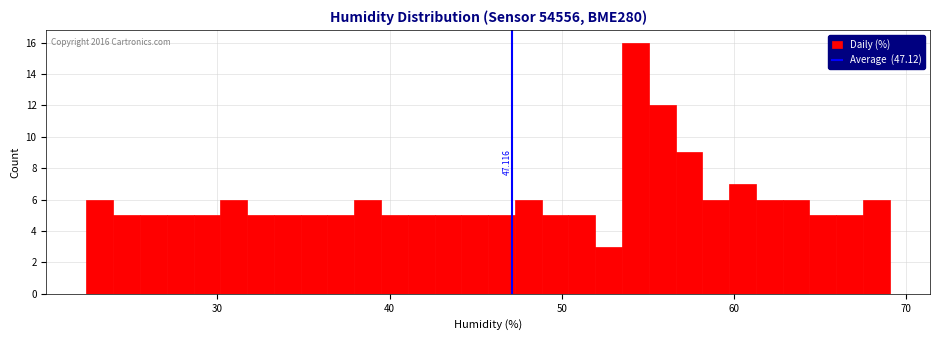

Read against the x-axis, roughly where is the centre of the tallest bar?

54